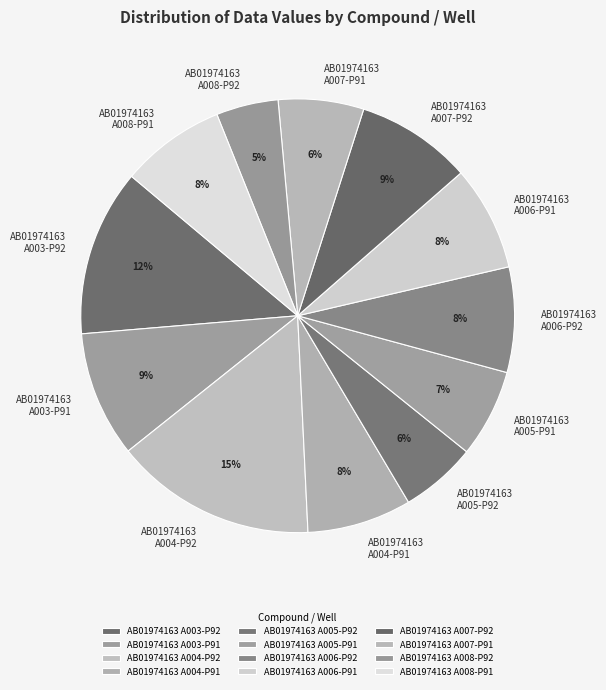

Combined, do AB01974163 A004-P92 and AB01974163 A006-P91 account for over 50%?

No